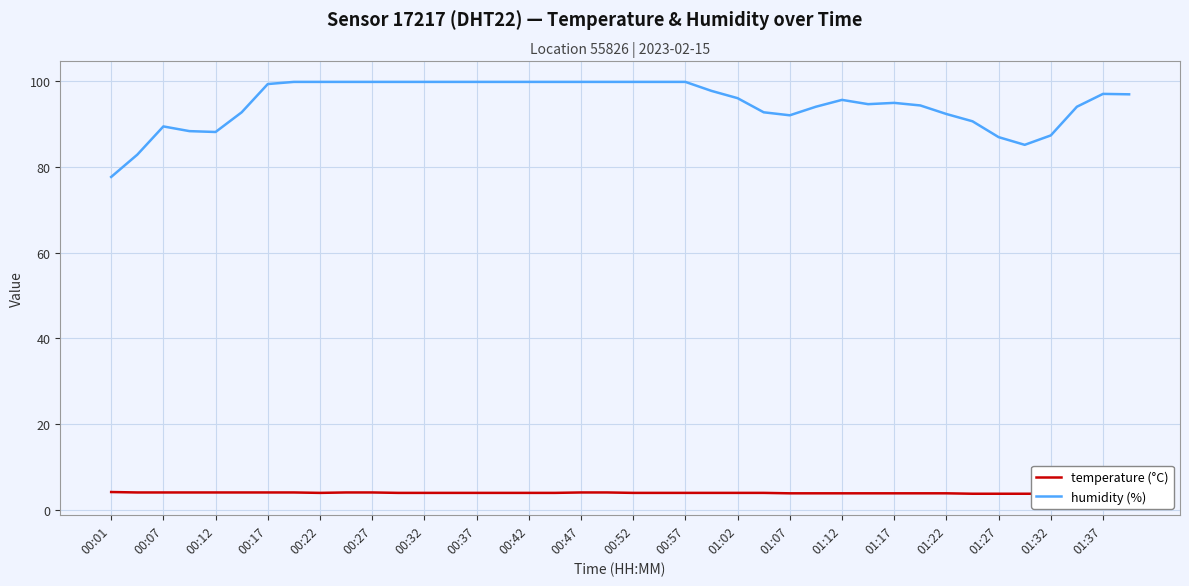

The value of humidity (%) at 00:47 is 69.3. True or false?

False